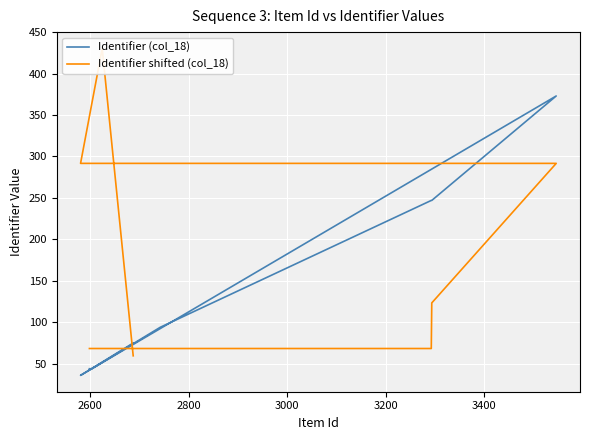

How many data points in Identifier (col_18) are less than 75?

5